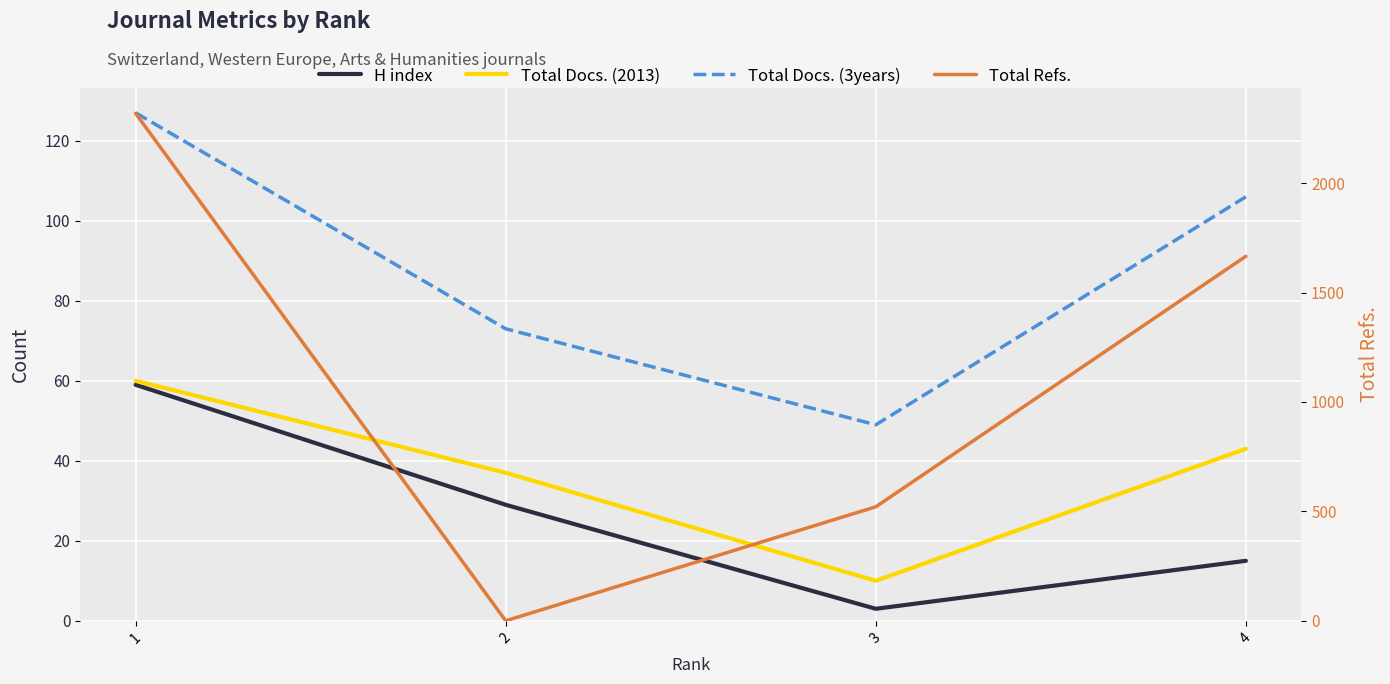

What is the sum of all Total Docs. (2013) values?

150